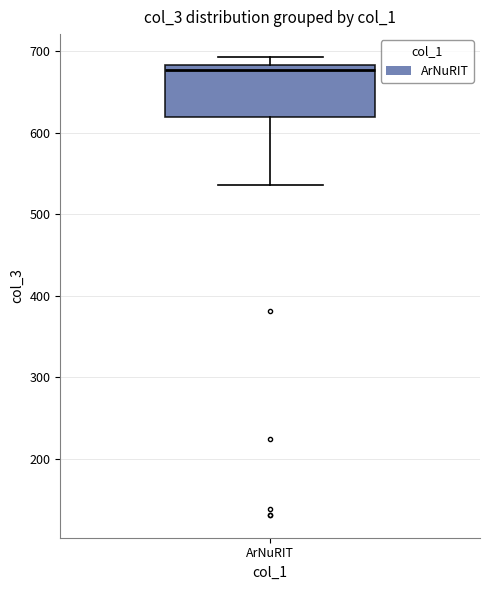

Transcribe this box plot: give where the median line is, the range the box spans, and where the two whiskers end, as read against the y-axis. The values are not printed on the chart, so give them approximately, as read against the axis.

median 680 (just below the box's upper edge), box 620 to 680, whiskers 540 to 690